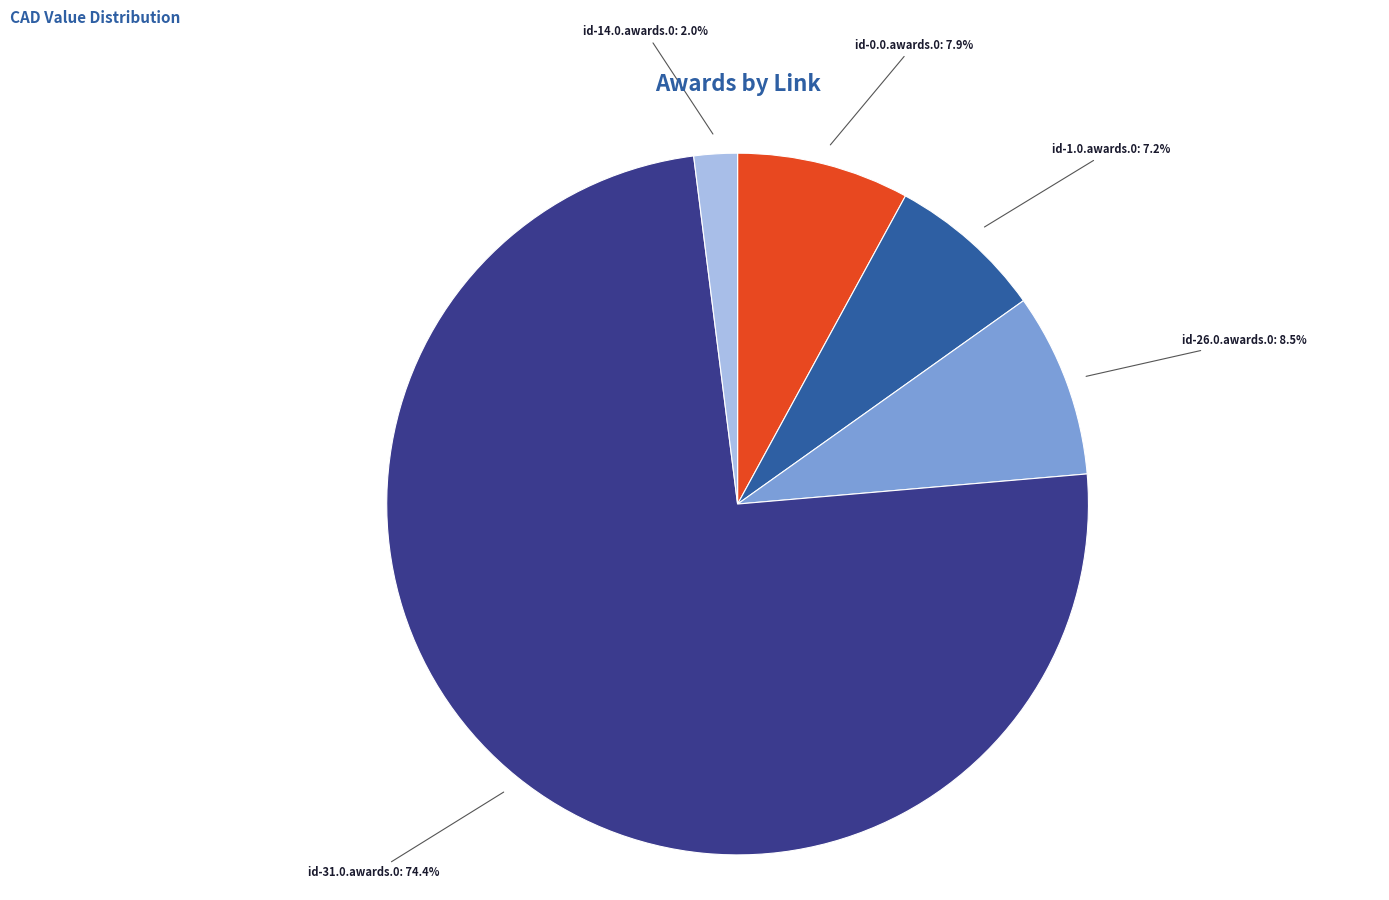

Is there any slice that represents more than half of the pie?

Yes